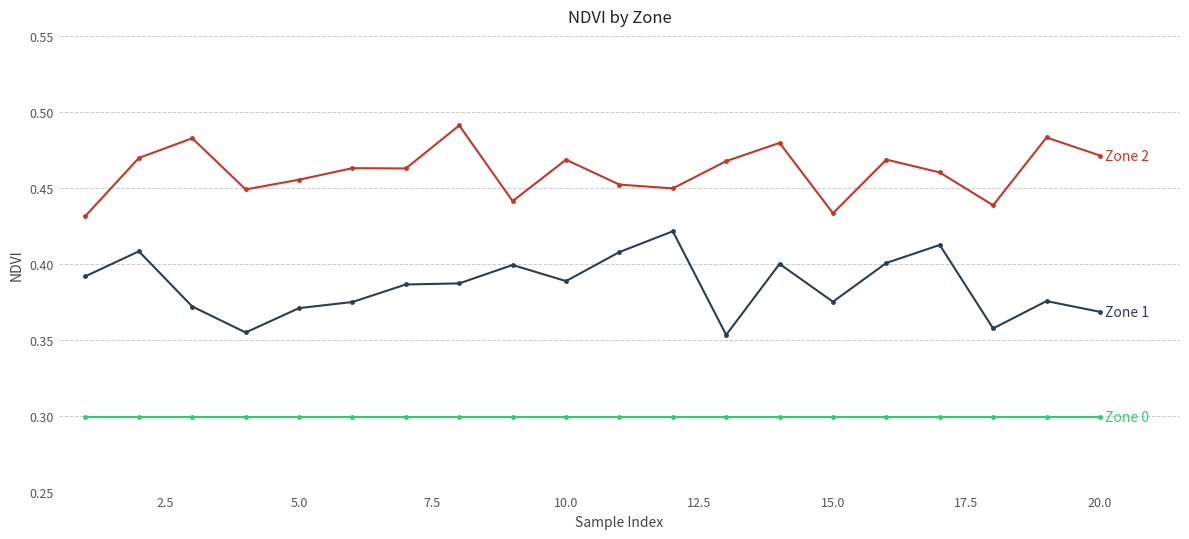

How many lines are shown in the chart?

3